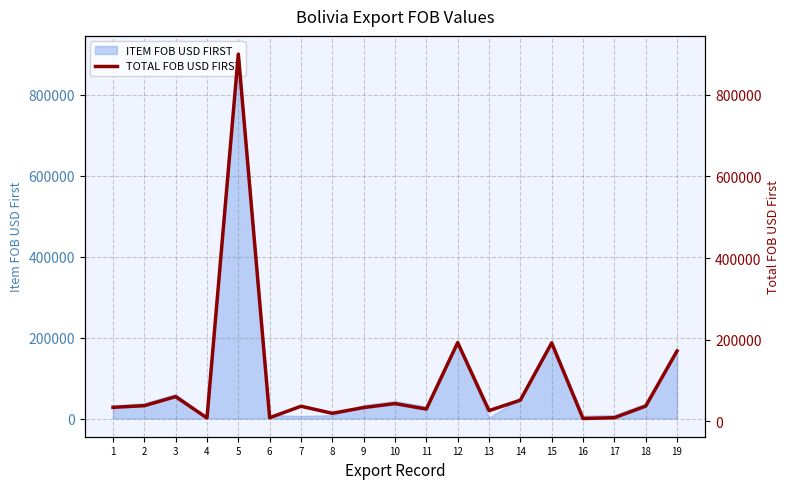

At which label does the data first exceed 36652?

2